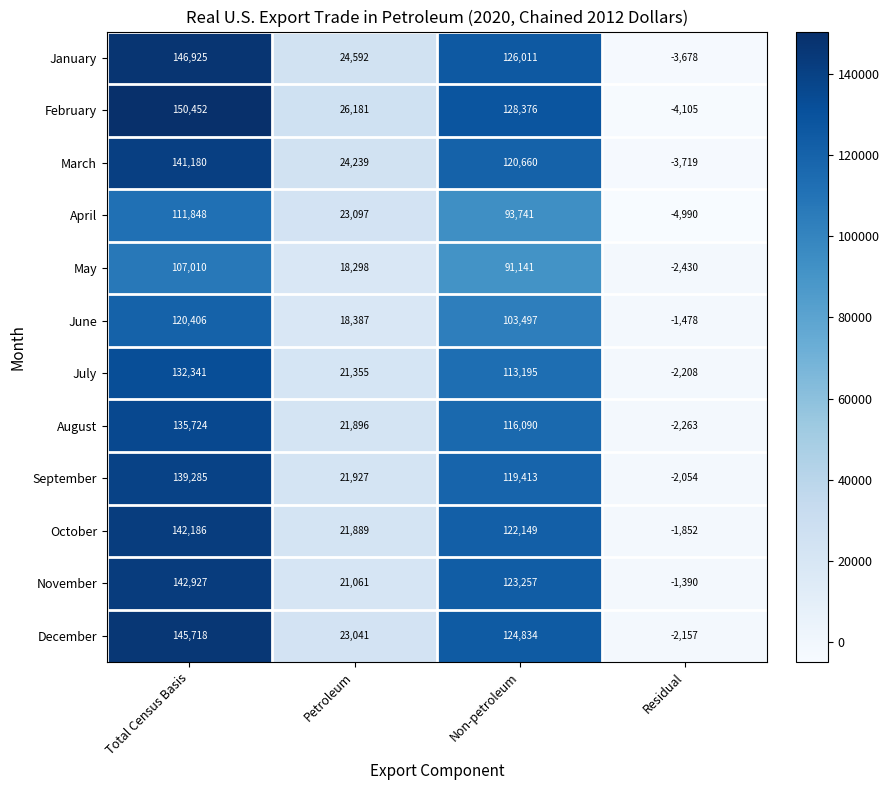

List the series in order of their peak value, lowest first.

May, April, June, July, August, September, March, October, November, December, January, February